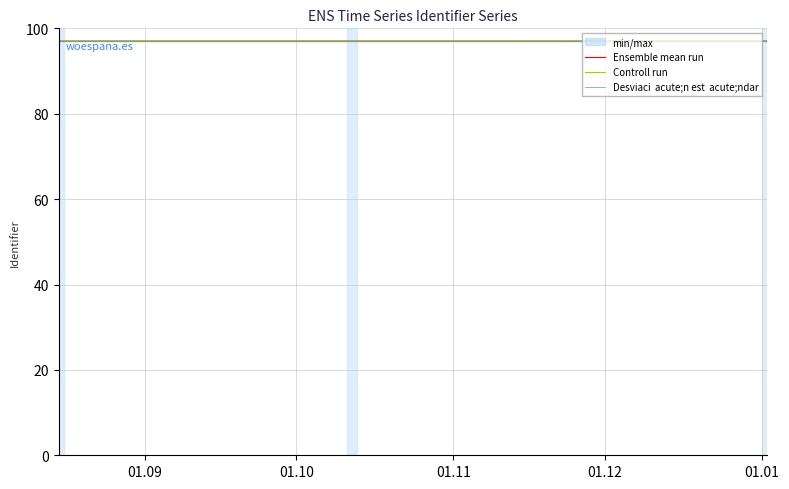

At 01.12, list the series in order from largest to smallest.

Ensemble mean run, Controll run, Desviaci  acute;n est  acute;ndar